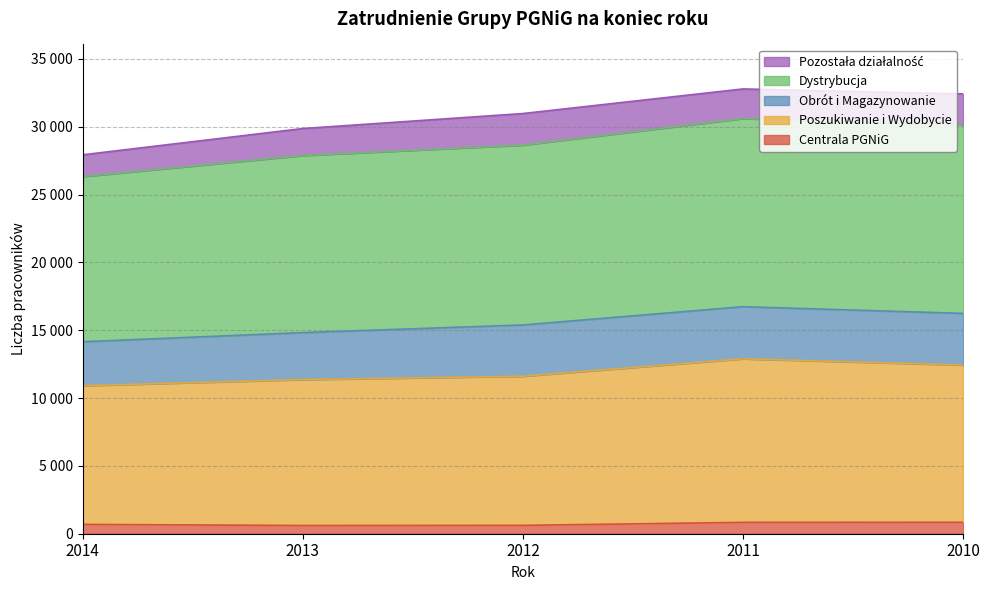

Which series changed the most between 2014 and 2012?

Dystrybucja